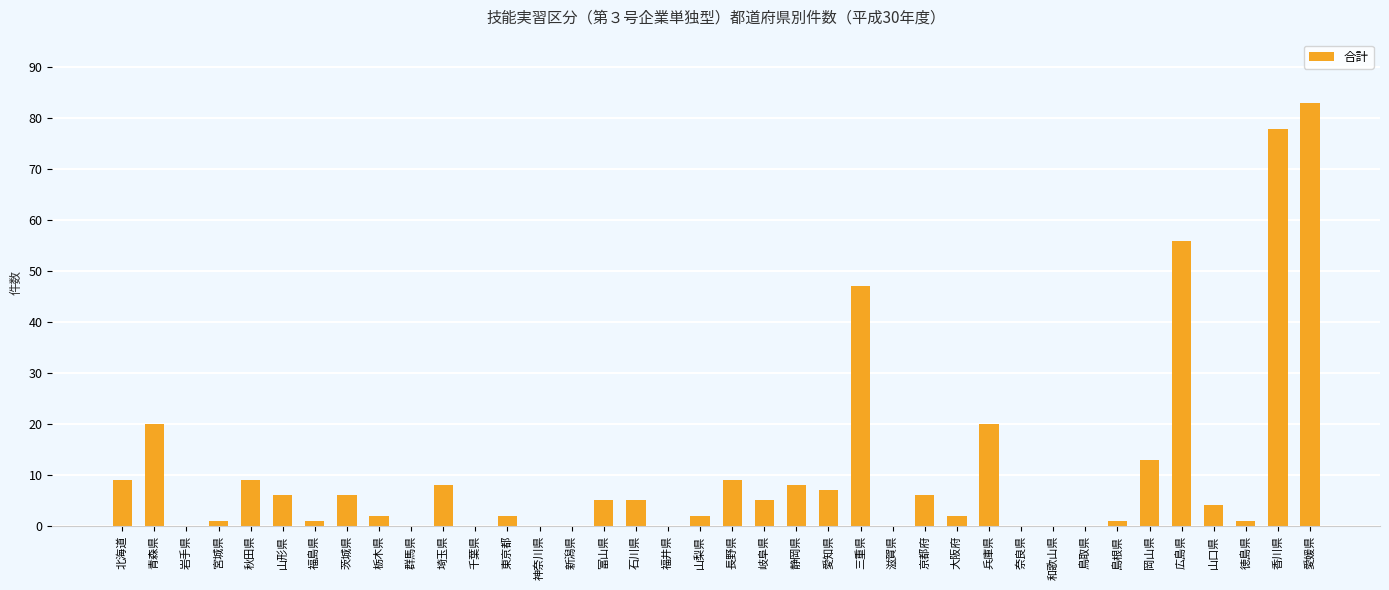

Reading left to right, transcribe all the data shown in this chart.

北海道=9	青森県=20	岩手県=0	宮城県=1	秋田県=9	山形県=6	福島県=1	茨城県=6	栃木県=2	群馬県=0	埼玉県=8	千葉県=0	東京都=2	神奈川県=0	新潟県=0	富山県=5	石川県=5	福井県=0	山梨県=2	長野県=9	岐阜県=5	静岡県=8	愛知県=7	三重県=47	滋賀県=0	京都府=6	大阪府=2	兵庫県=20	奈良県=0	和歌山県=0	鳥取県=0	島根県=1	岡山県=13	広島県=56	山口県=4	徳島県=1	香川県=78	愛媛県=83